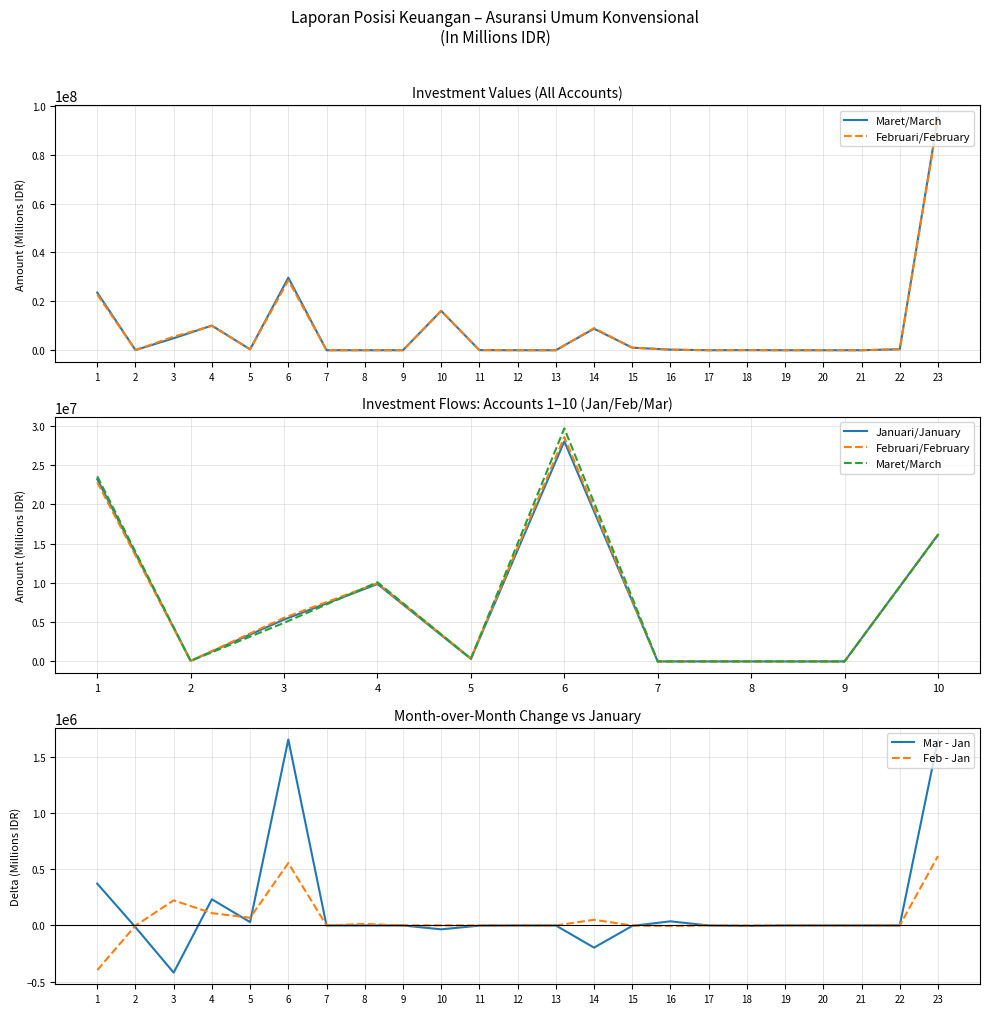

What is the average value of the Februari/February series?

8203857.9